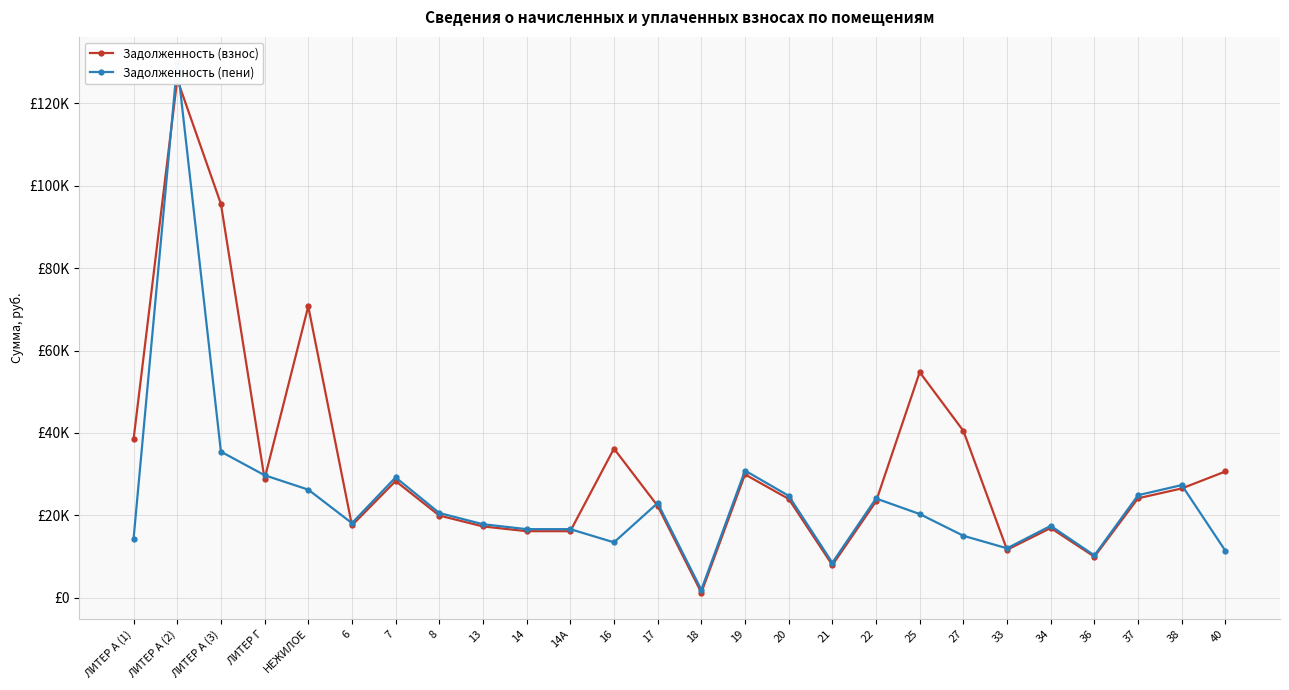

The value of Задолженность (взнос) at 36 is 9929.4. True or false?

True